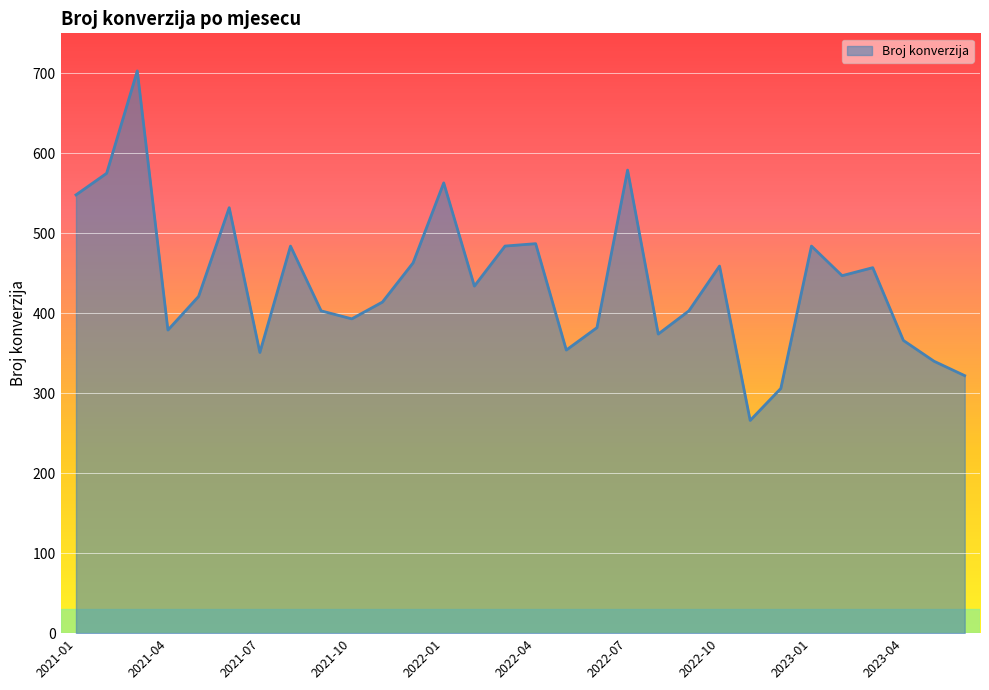

What is the minimum value shown in the chart?

266